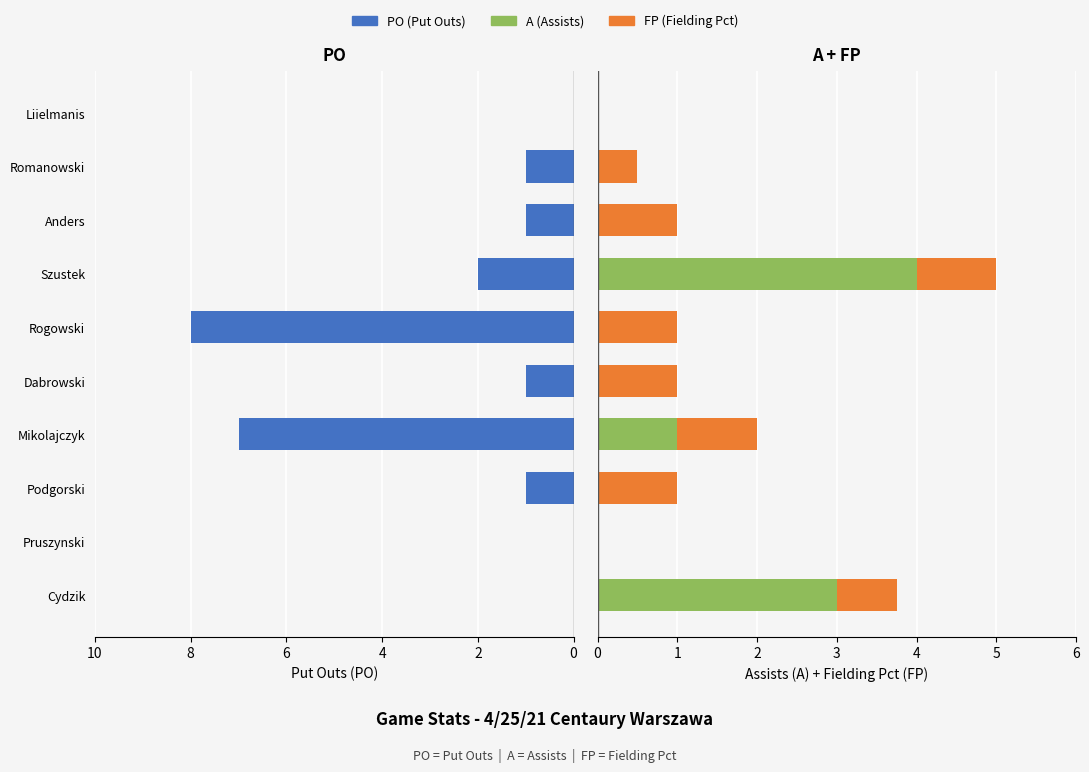

Does the chart contain stacked bars?

No